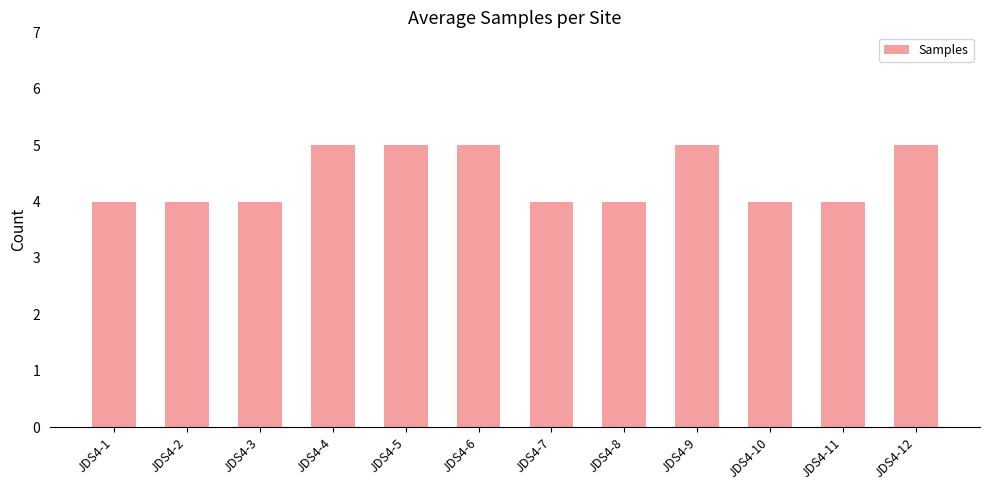

What is the change in value from JDS4-10 to JDS4-12?

+1